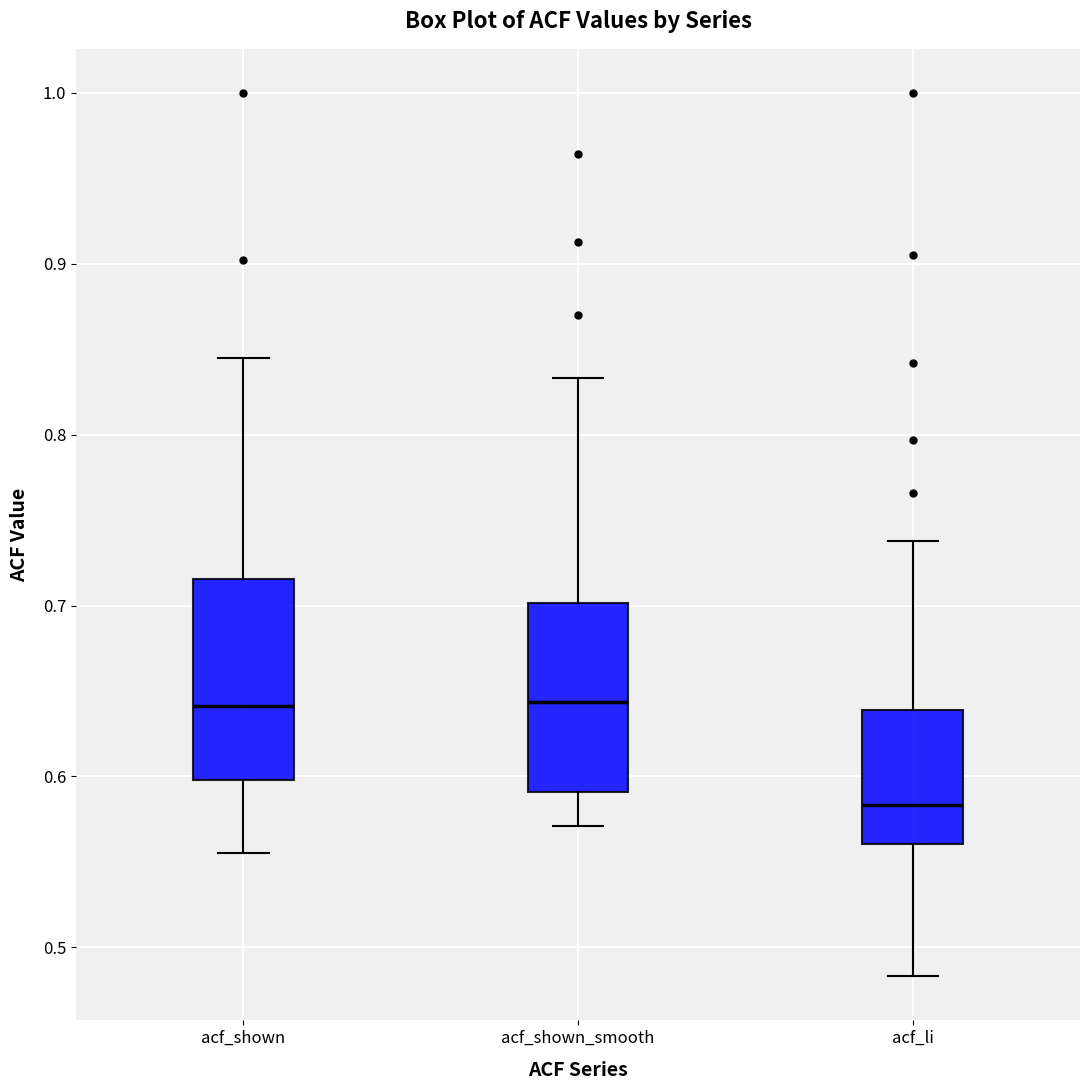

Reading left to right, read every box against the y-axis: the position of its median line, the range the box covers, and the ends of its whiskers. The values are not printed on the chart, so give them approximately, as read against the axis.

acf_shown: median 0.64, box 0.60 to 0.72, whiskers 0.56 to 0.85
acf_shown_smooth: median 0.64, box 0.59 to 0.70, whiskers 0.57 to 0.83
acf_li: median 0.58, box 0.56 to 0.64, whiskers 0.48 to 0.74